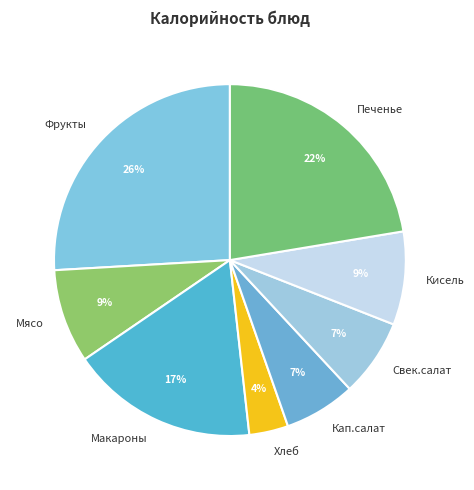

Do Хлеб and Мясо together represent more than half of the pie?

No